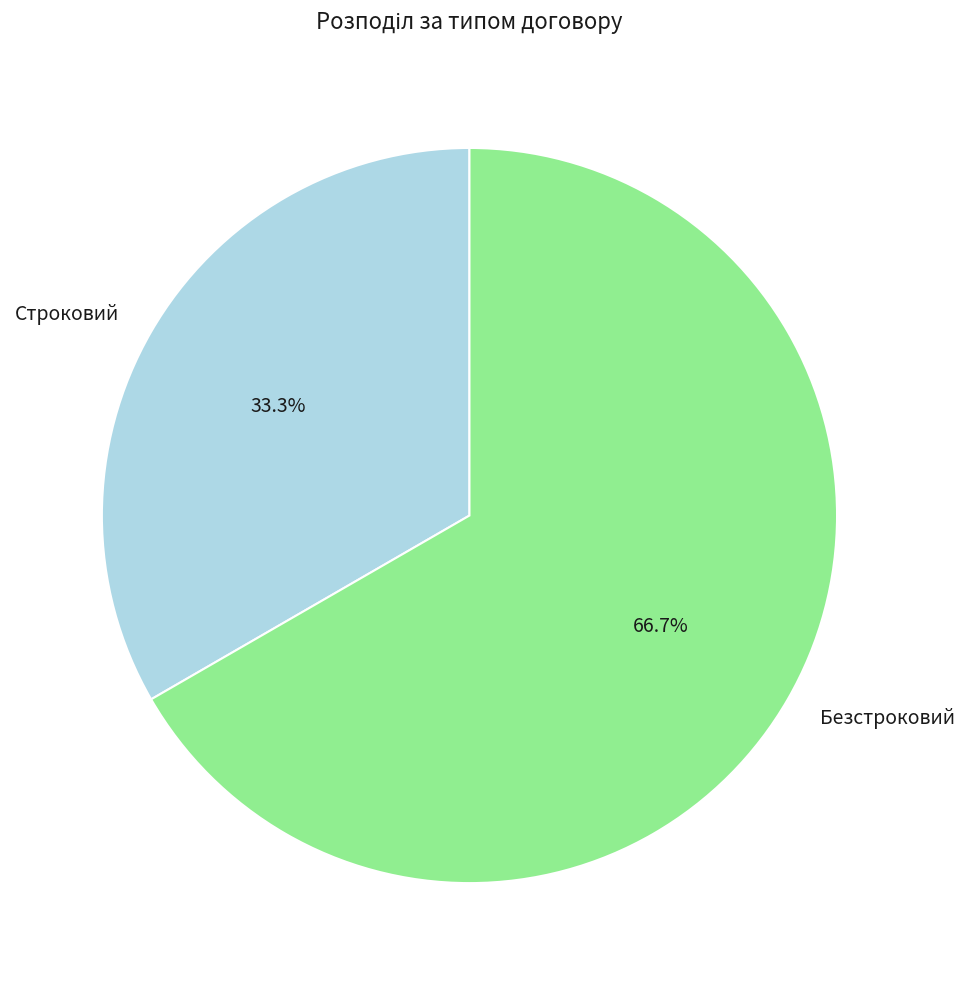

Which category has the biggest portion of the pie?

Безстроковий